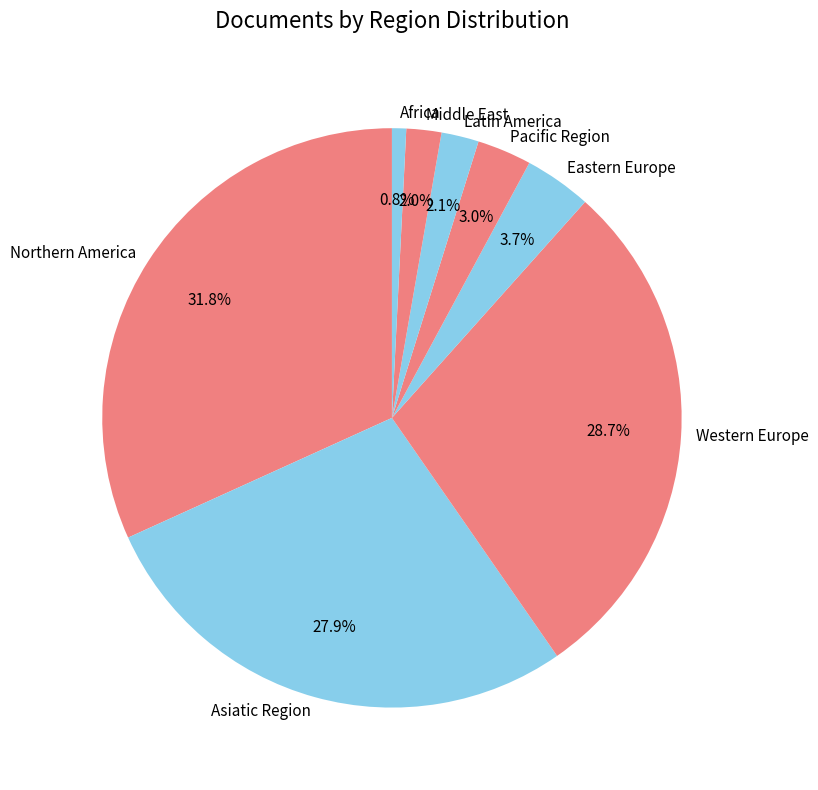

Which category has the biggest portion of the pie?

Northern America